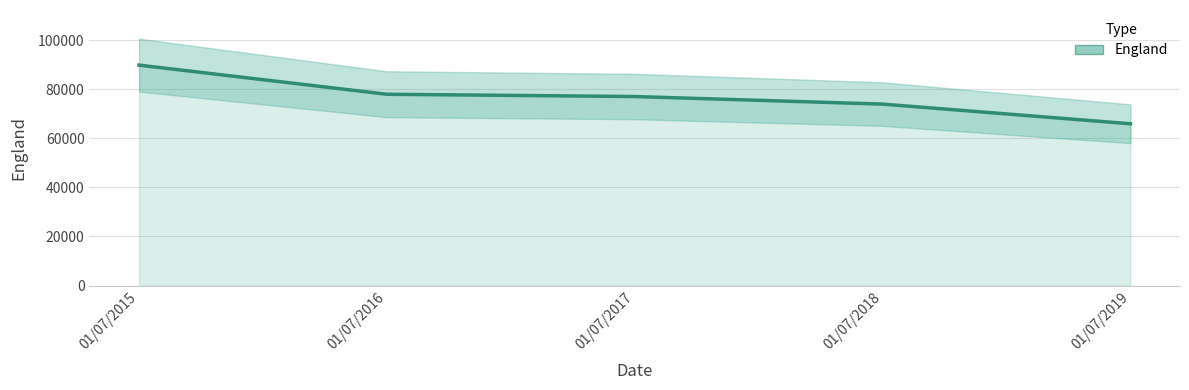

List the labels in order of value, smallest first.

01/07/2019, 01/07/2018, 01/07/2017, 01/07/2016, 01/07/2015